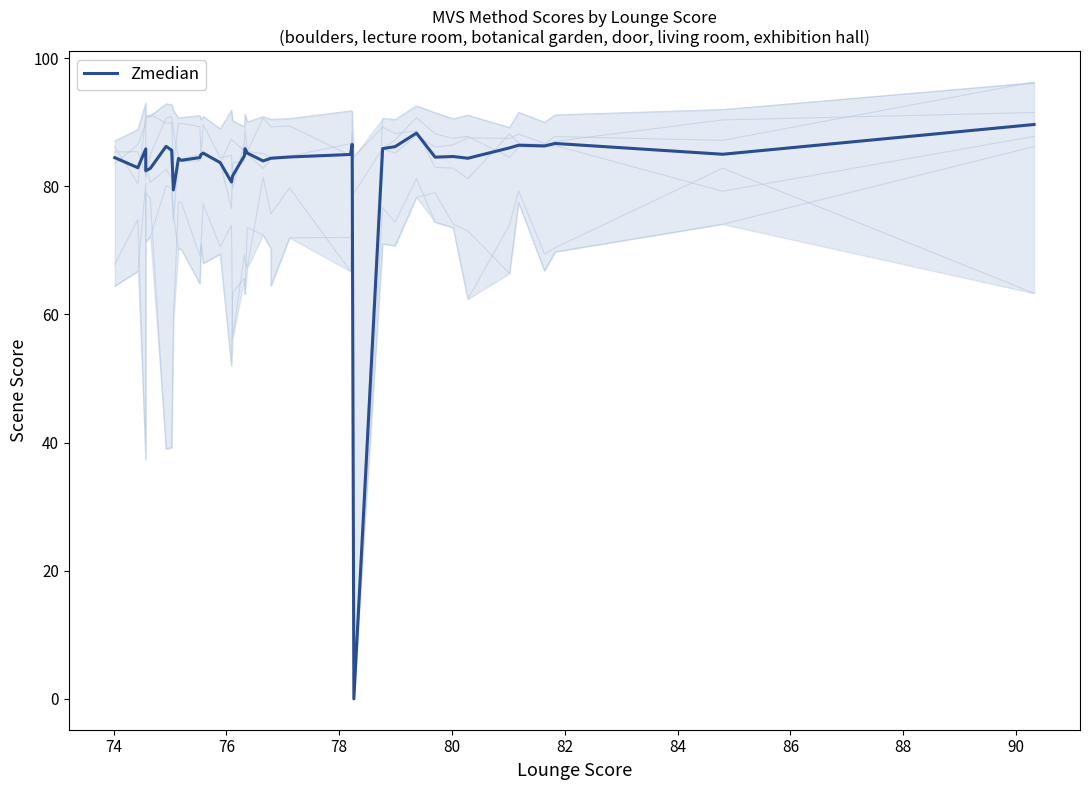

Is it true that the value at 38 is 19.6?

False